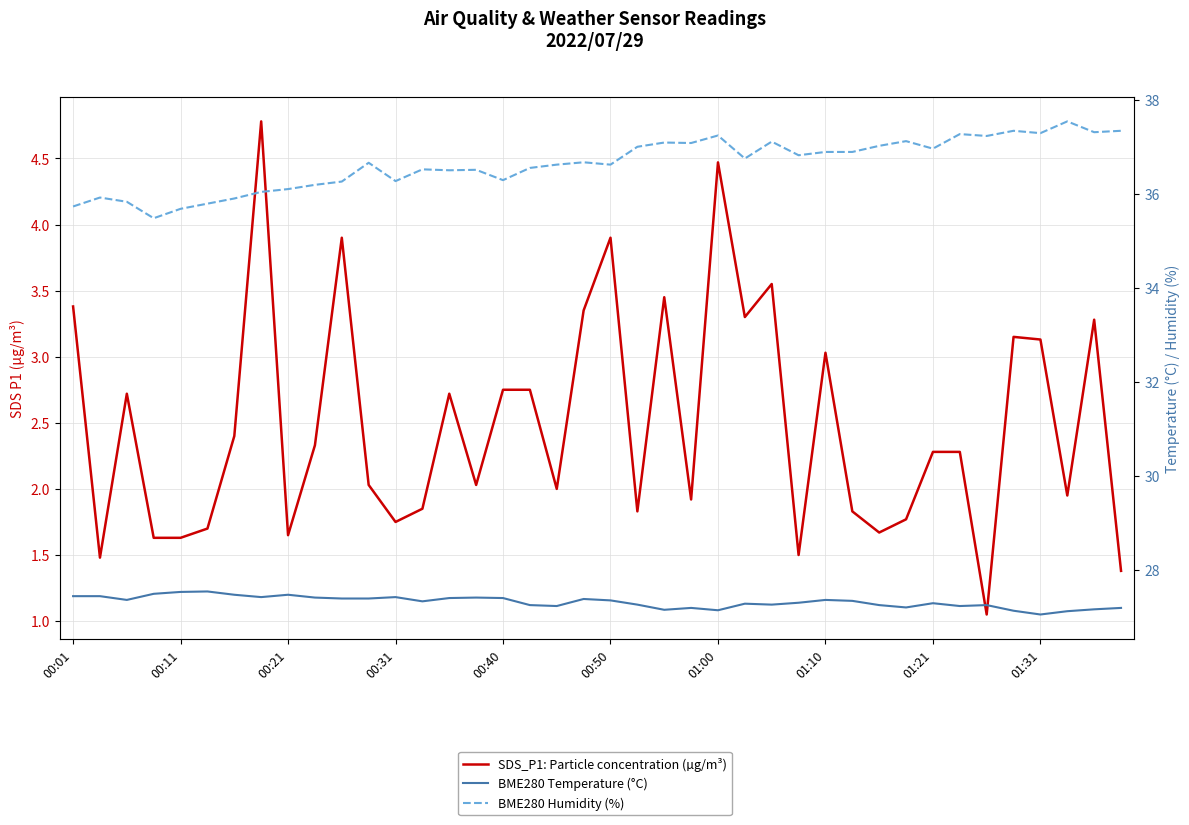

List the series in order of their peak value, highest first.

BME280 Humidity (%), BME280 Temperature (°C), SDS_P1: Particle concentration (µg/m³)